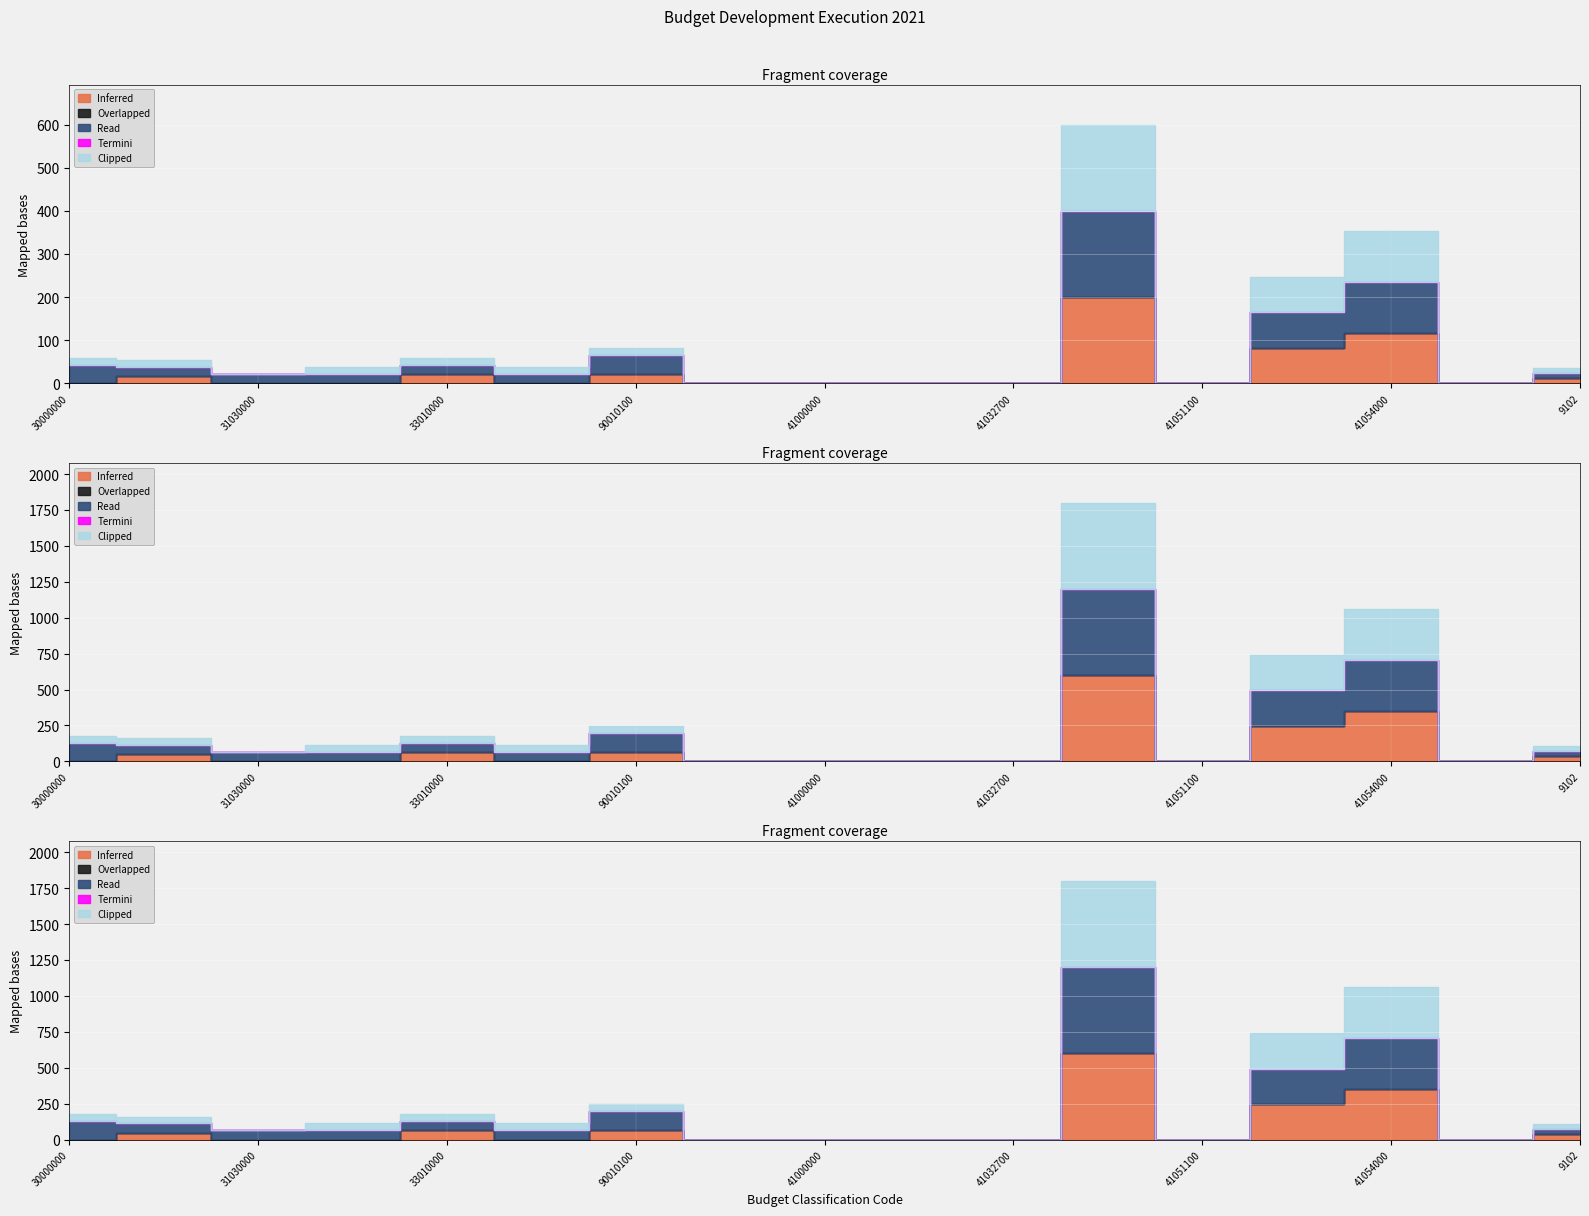

What are all the series names shown in the legend?

Inferred, Overlapped, Read, Termini, Clipped